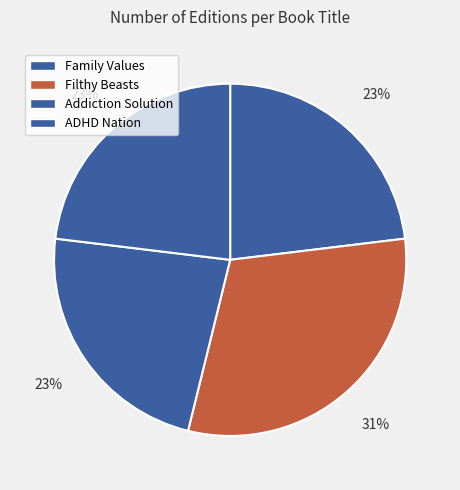

To the nearest percent, what is the average slice percentage?

25%